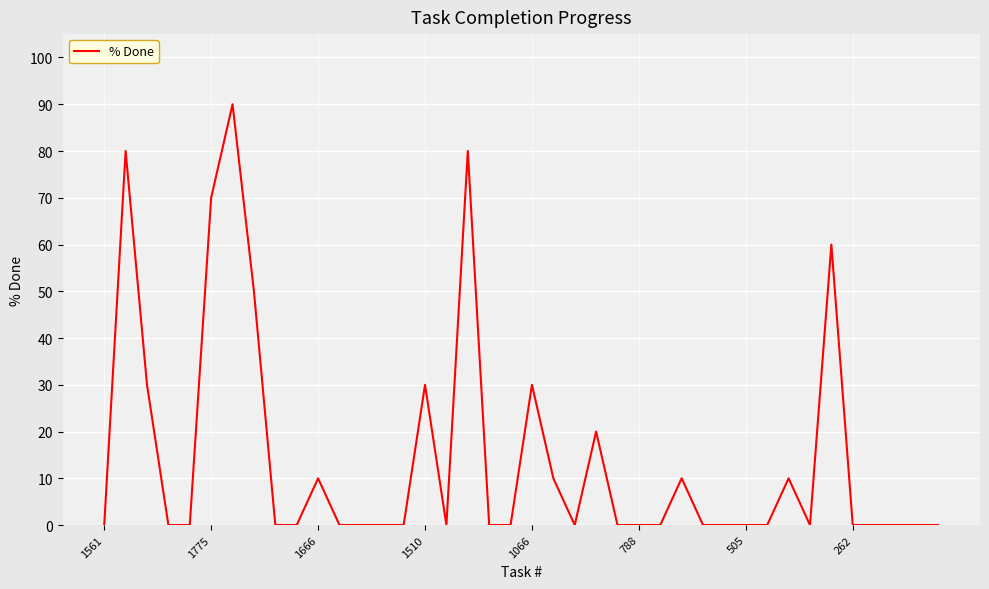

What is the difference between the maximum and minimum values?

90